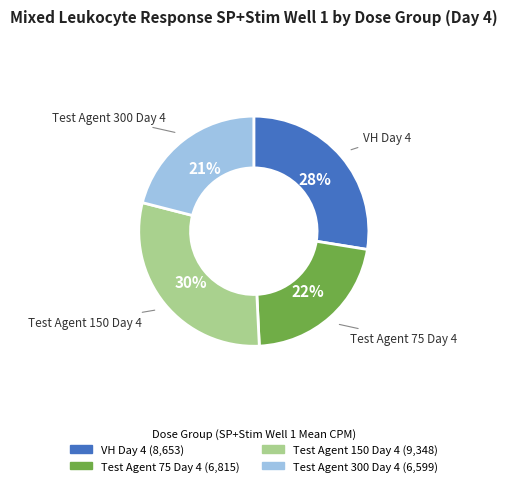

To the nearest percent, what is the difference between the Test Agent 75 Day 4 and Test Agent 300 Day 4 slice percentages?

1%